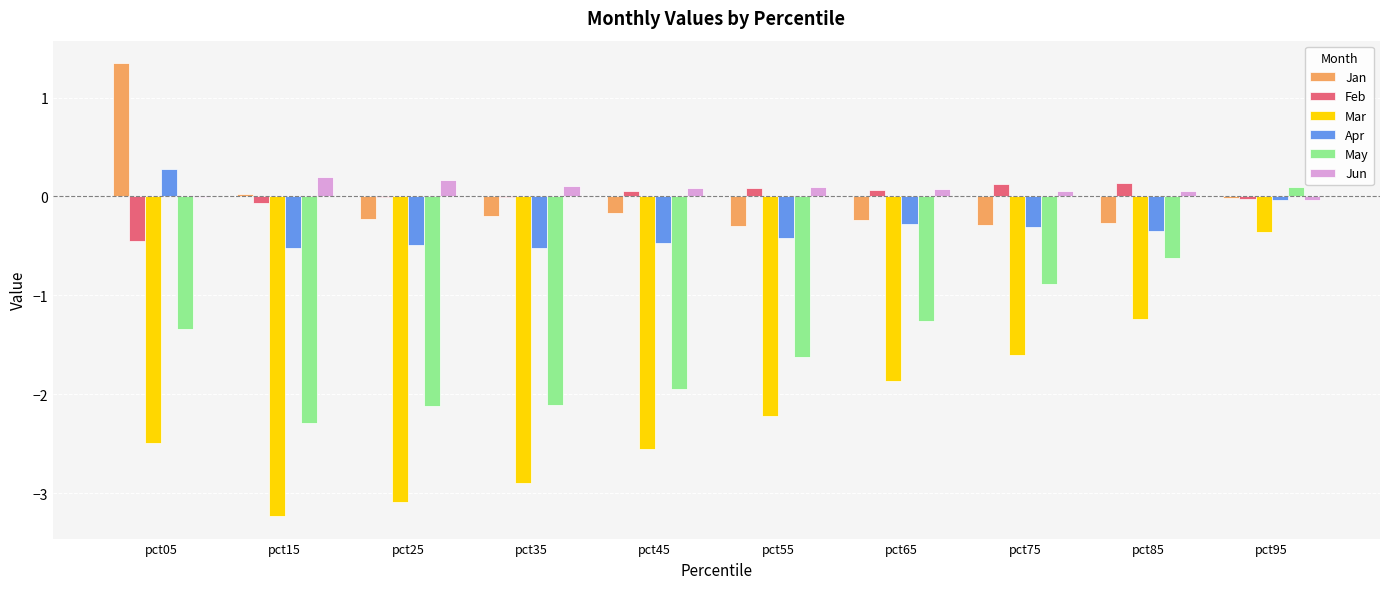

How many data points in May are above -1?

3